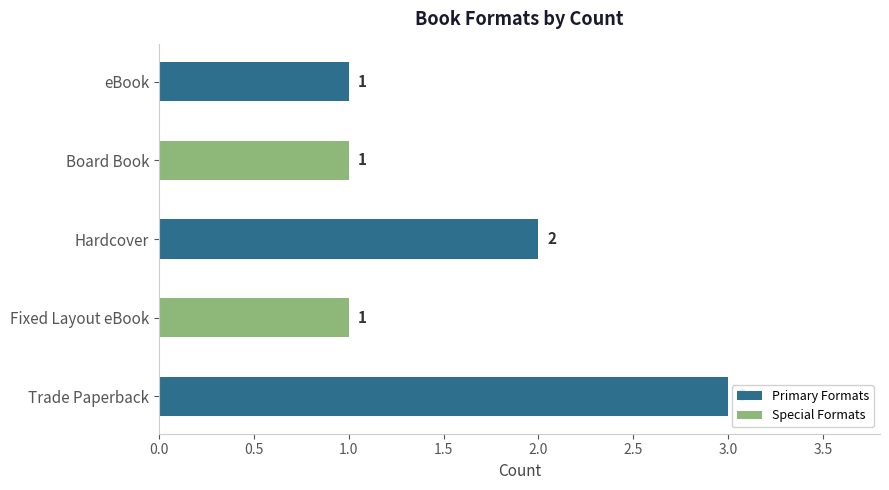

Where is the data nearest to the value 2?

Hardcover